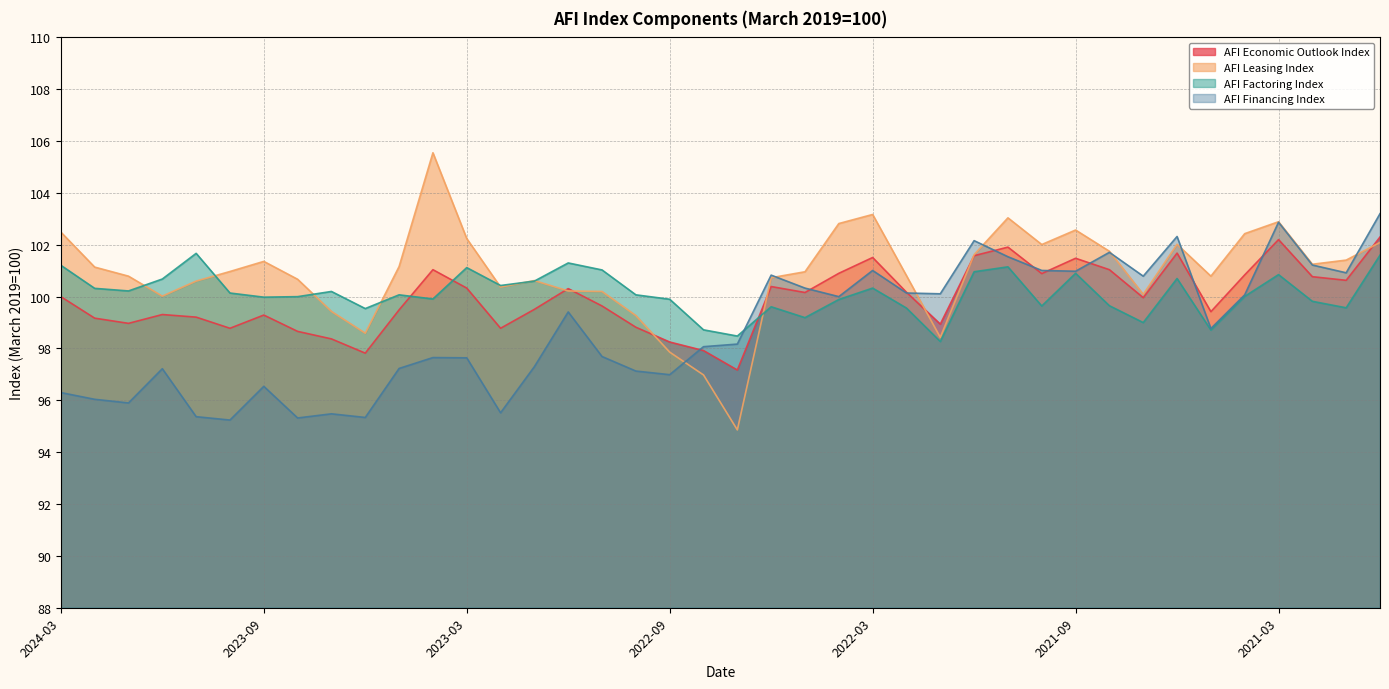

What is the maximum value for AFI Factoring Index?

101.7